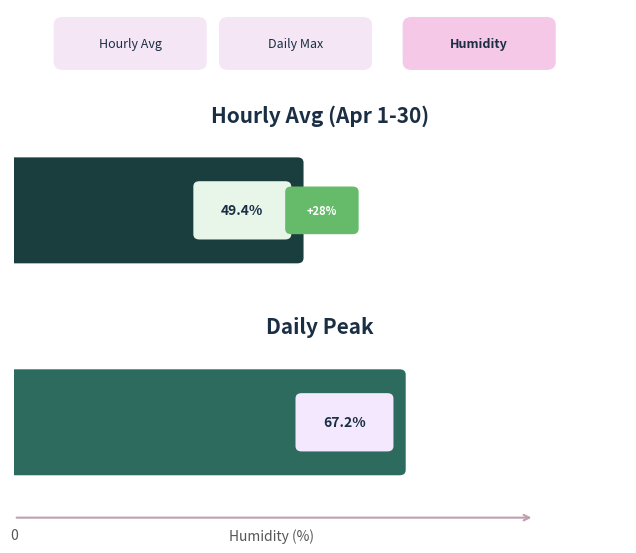

How many series are shown in this chart?

1